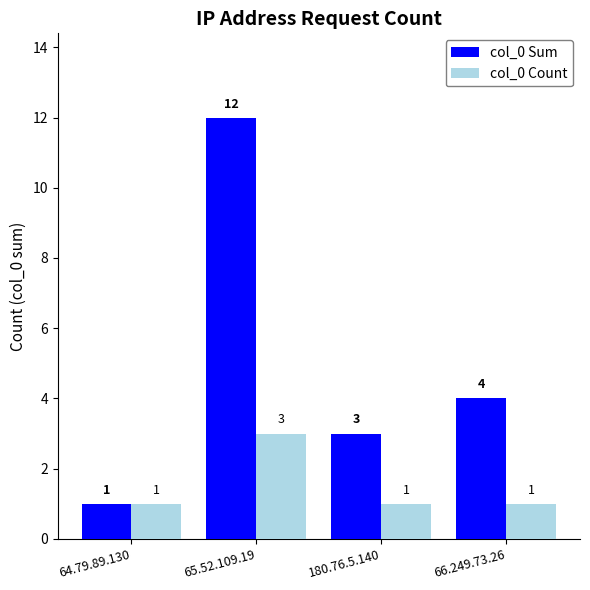

The value of col_0 Sum at 65.52.109.19 is 12. True or false?

True